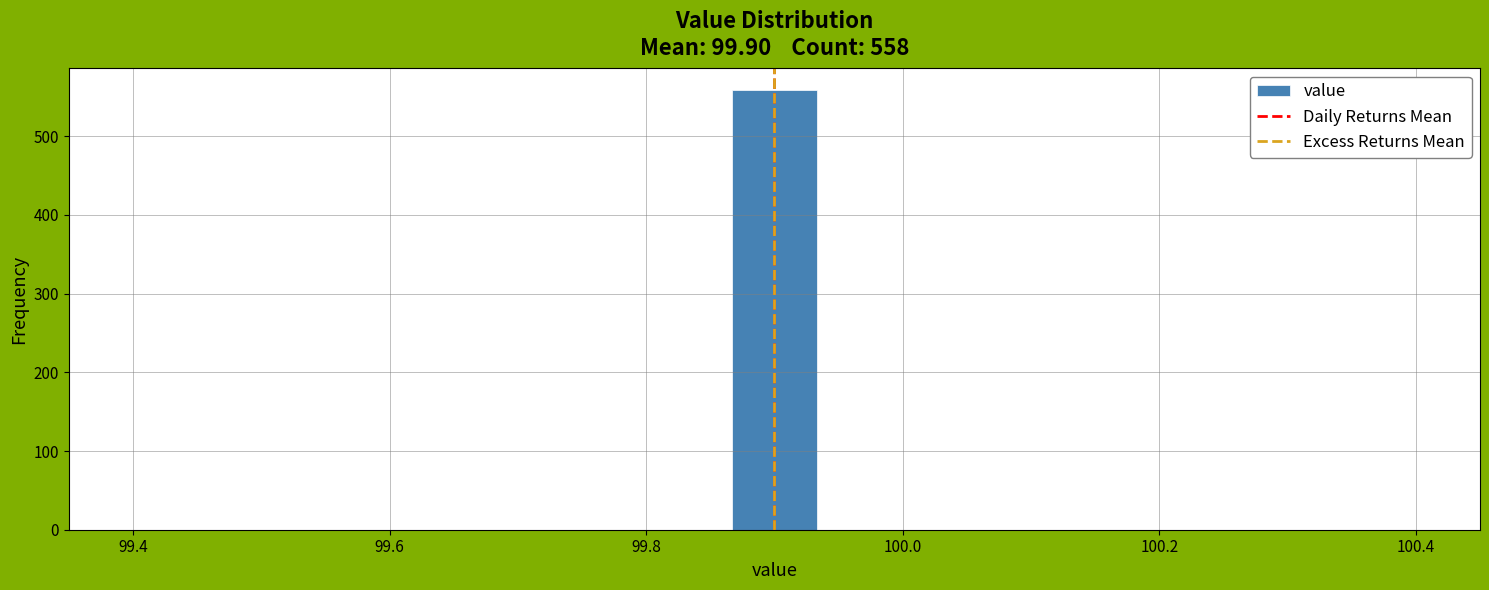

Read against the x-axis, roughly where is the centre of the tallest bar?

99.90